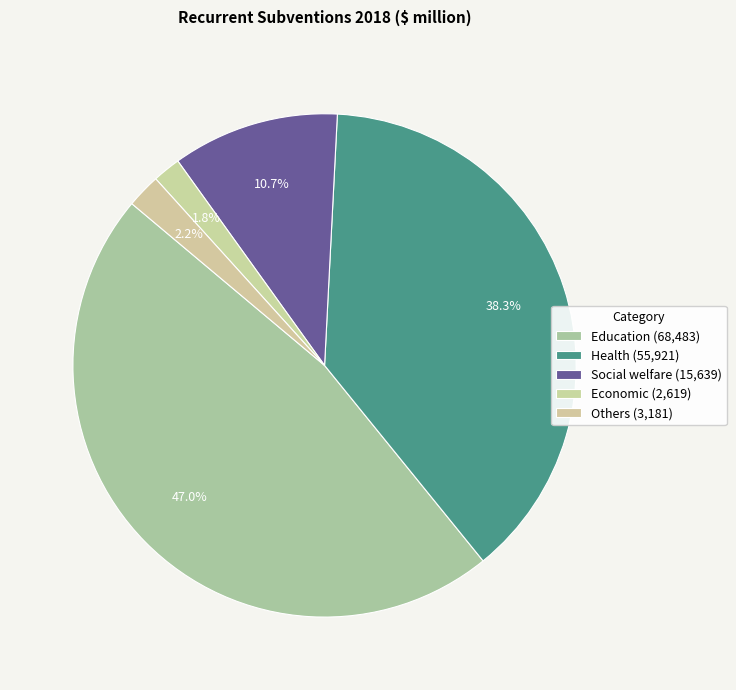

Count the number of slices in the pie.

5